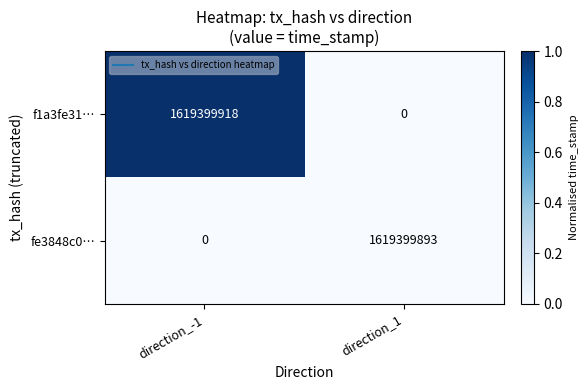

What is the maximum value for fe3848c0…?

1619399893